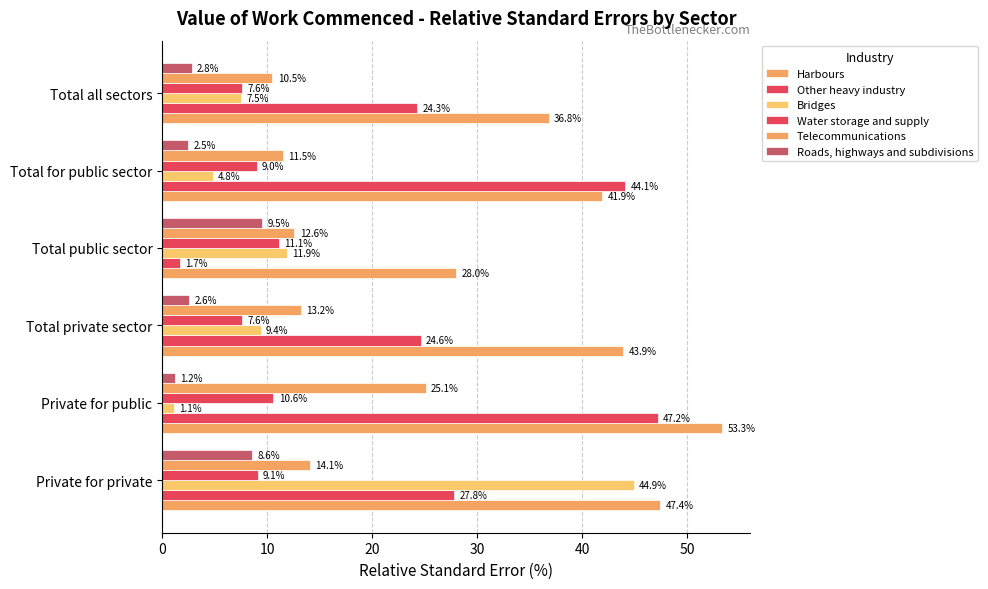

What is the maximum value shown in the chart?

53.3